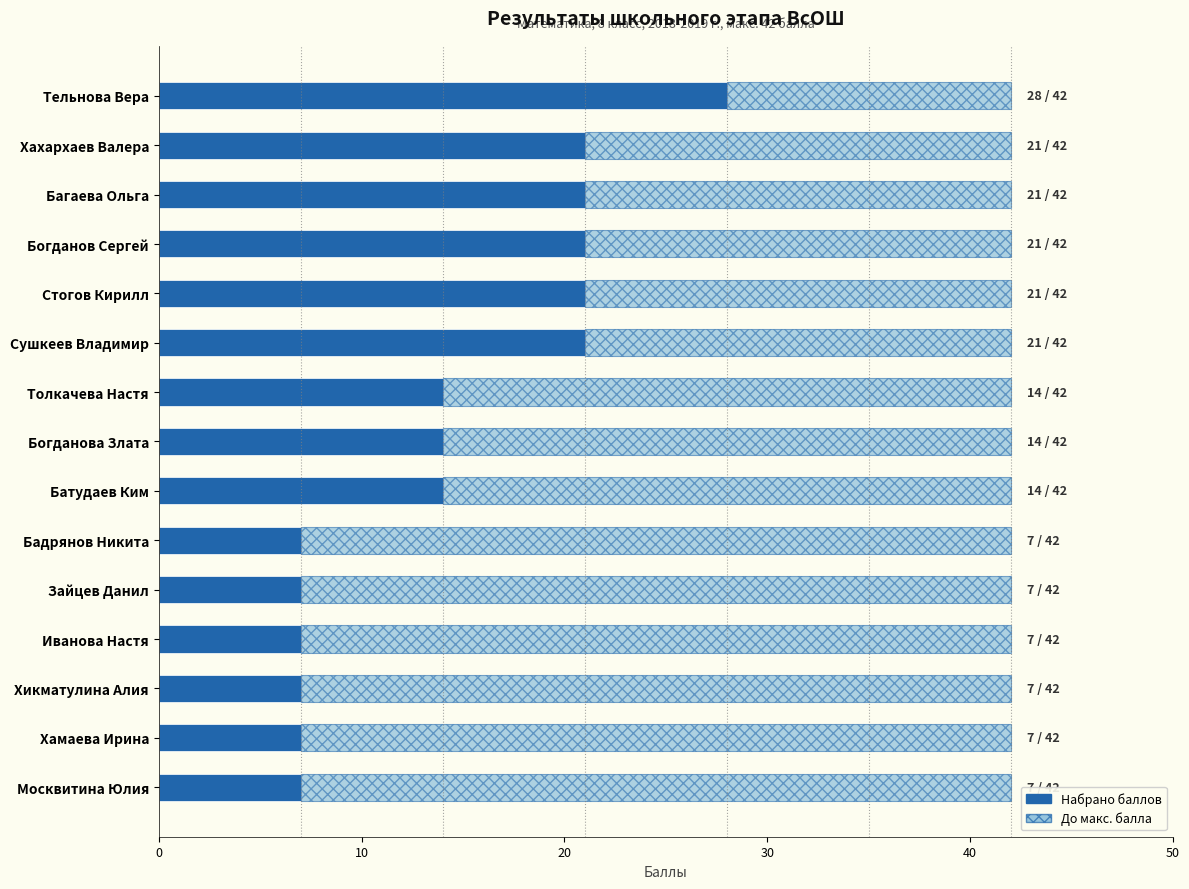

True or false: the data shows 19 at Тельнова Вера.

False